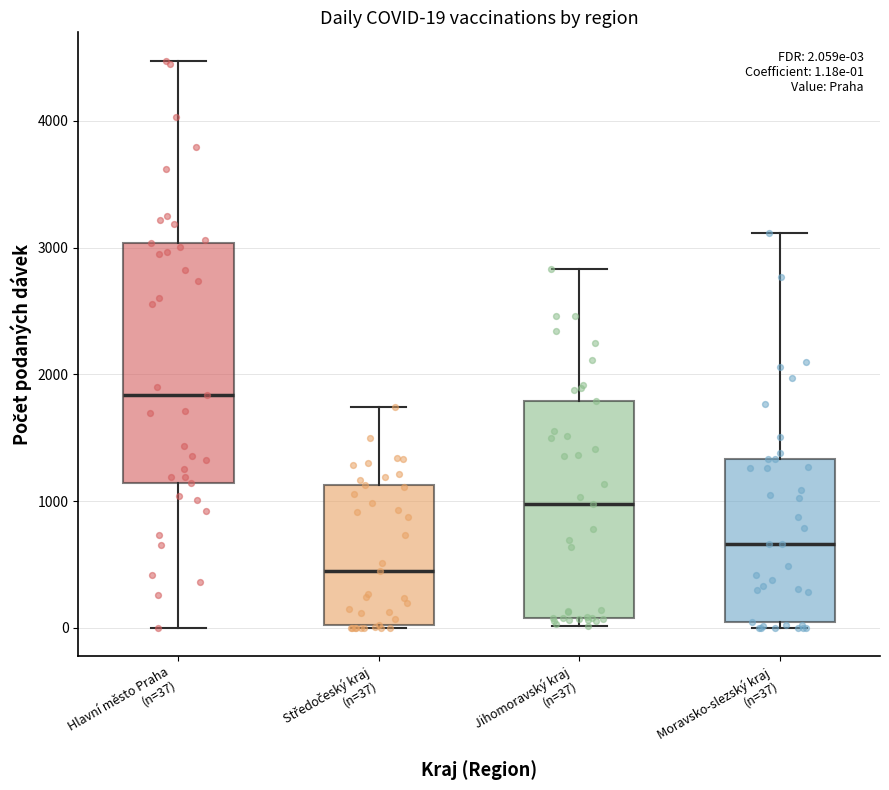

Comparing the boxes themselves (not the whiskers), which one is the tallest?

Hlavní město Praha (n=37)